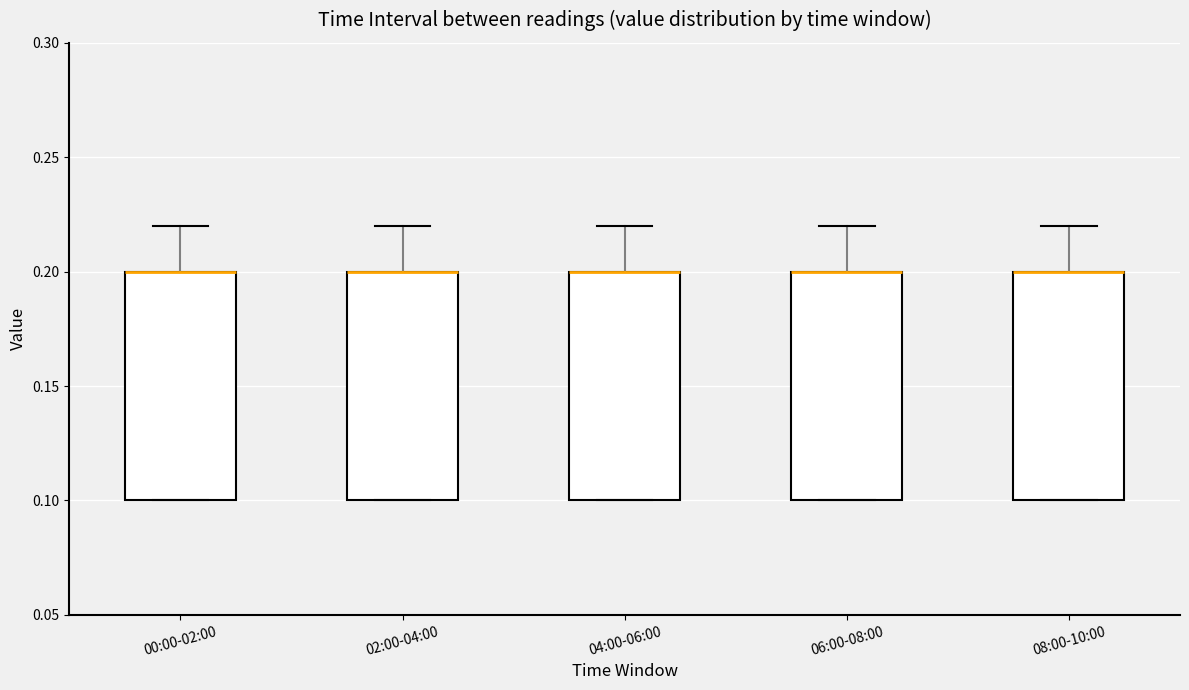

Reading left to right, transcribe this box plot: for each box, give where its median line is, the range the box spans, and where its two whiskers end, as read against the y-axis. The values are not printed on the chart, so give them approximately, as read against the axis.

00:00-02:00: median 0.20 (drawn on the box's upper edge), box 0.10 to 0.20, whiskers 0.10 to 0.22
02:00-04:00: median 0.20 (drawn on the box's upper edge), box 0.10 to 0.20, whiskers 0.10 to 0.22
04:00-06:00: median 0.20 (drawn on the box's upper edge), box 0.10 to 0.20, whiskers 0.10 to 0.22
06:00-08:00: median 0.20 (drawn on the box's upper edge), box 0.10 to 0.20, whiskers 0.10 to 0.22
08:00-10:00: median 0.20 (drawn on the box's upper edge), box 0.10 to 0.20, whiskers 0.10 to 0.22